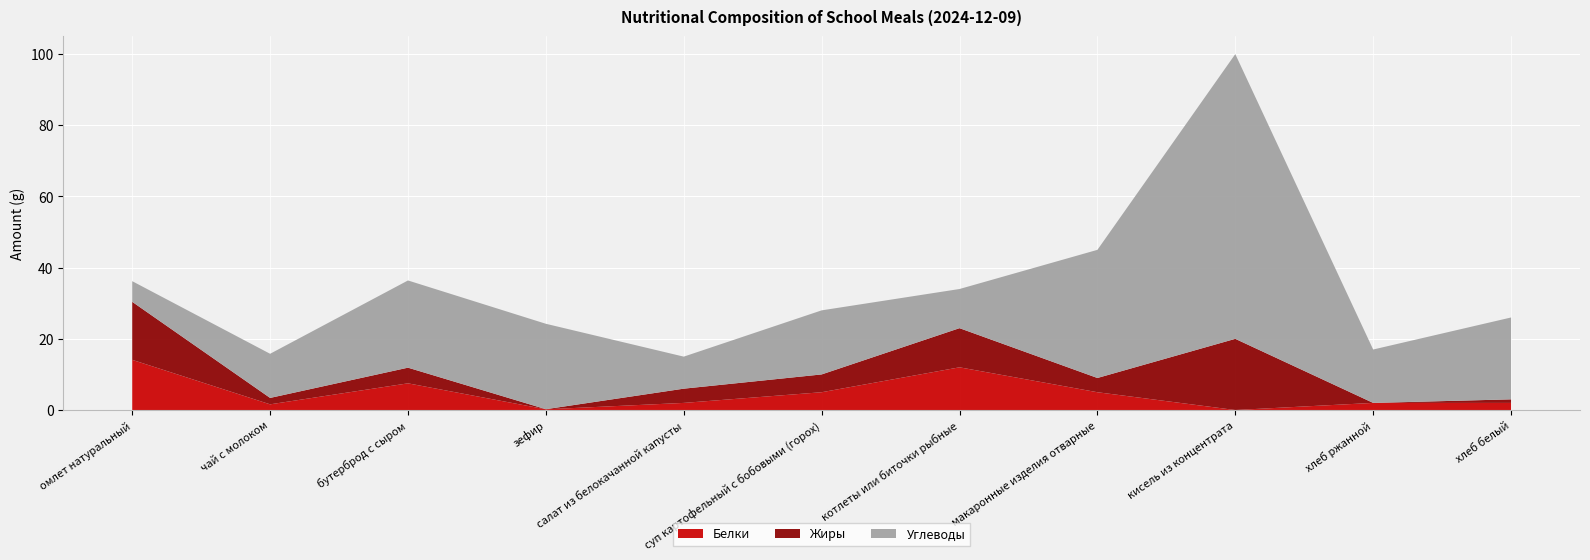

What is the average value of the Жиры series?

6.1